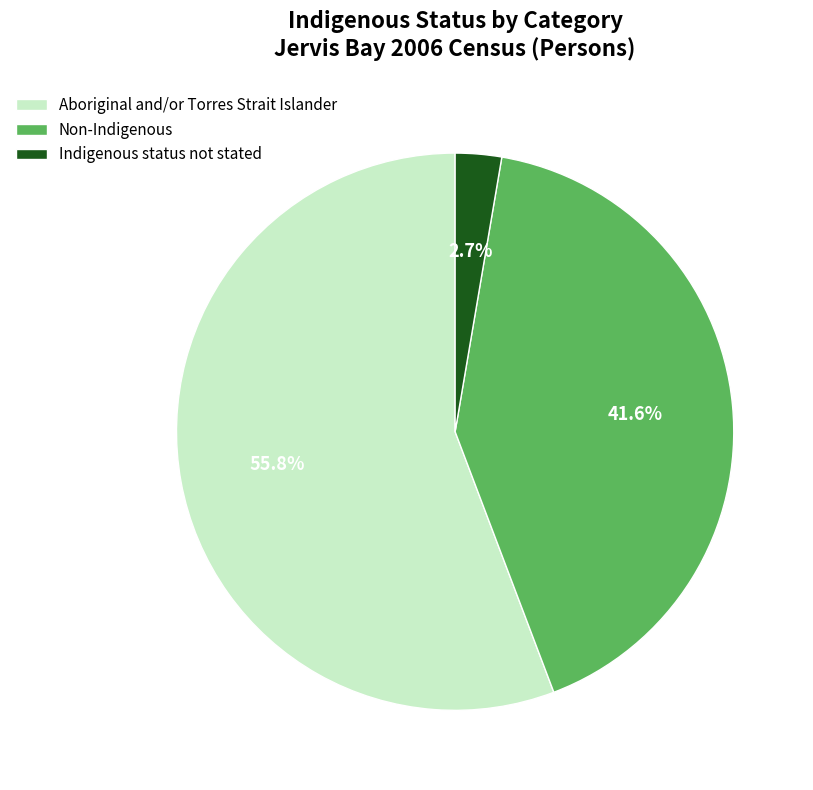

Which category accounts for the majority?

Aboriginal and/or Torres Strait Islander